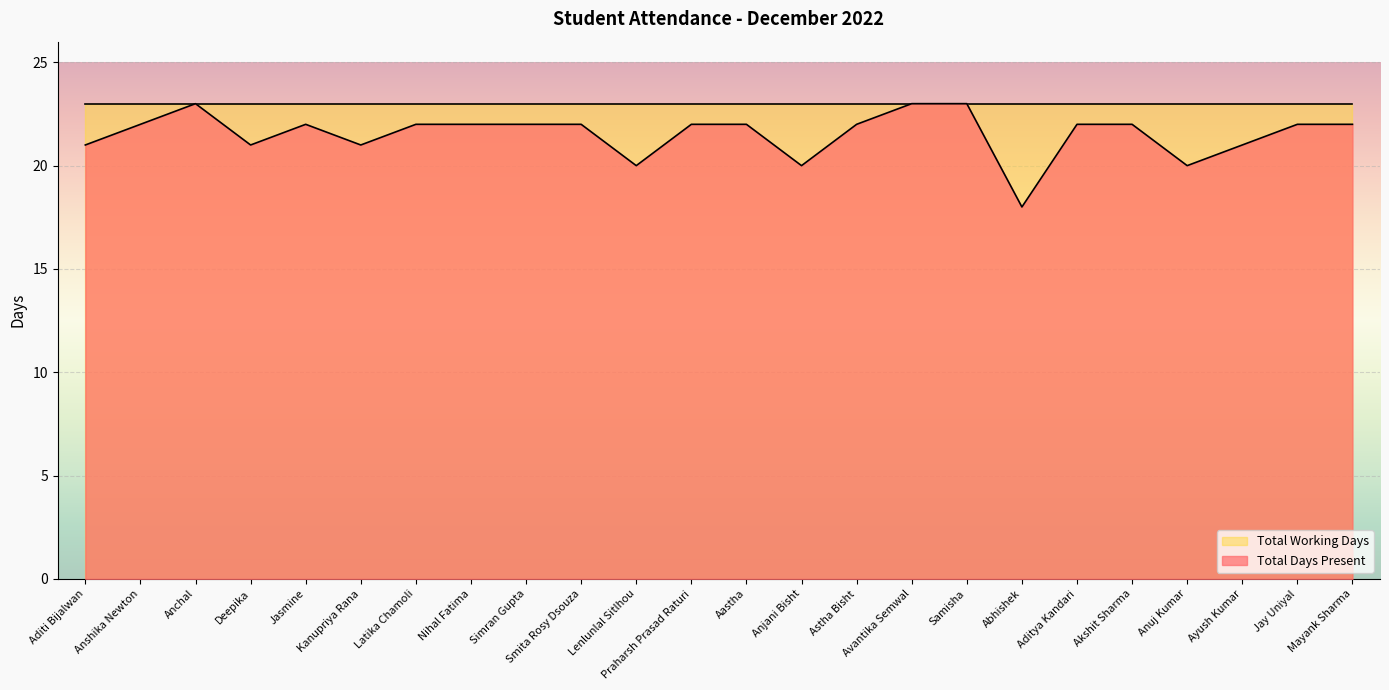

How many series are shown in this chart?

2